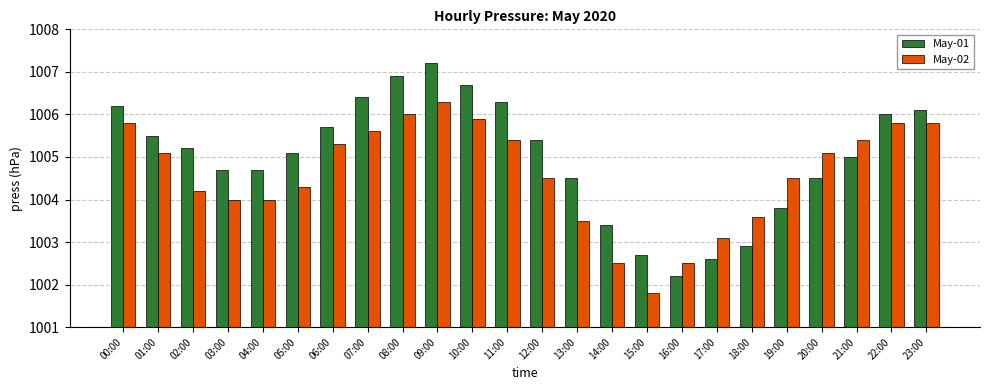

What is the difference between the second highest and minimum values in the May-02 series?

4.2